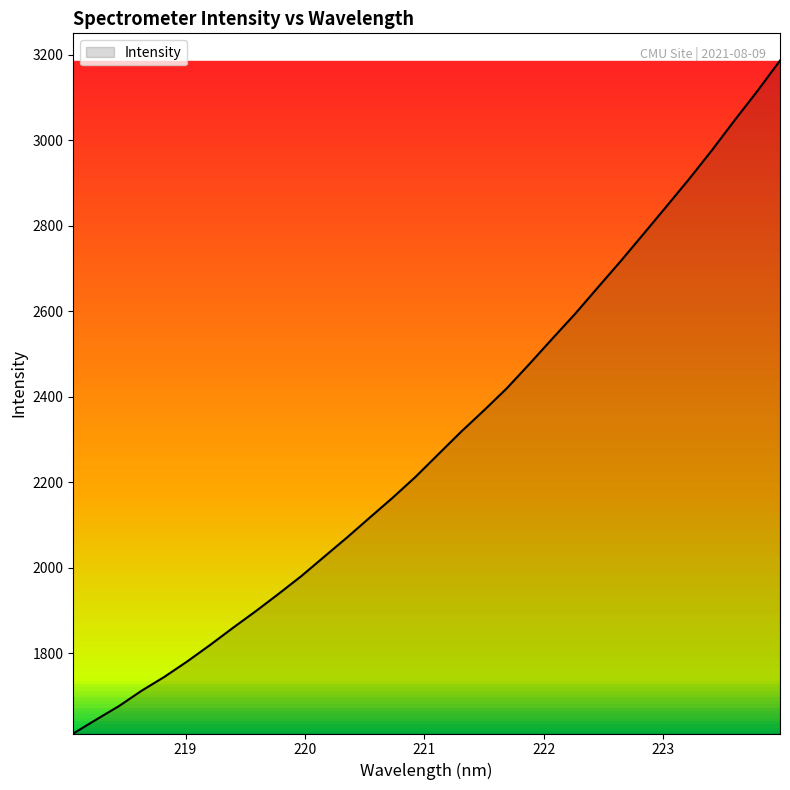

What is the greatest value displayed?

3185.9